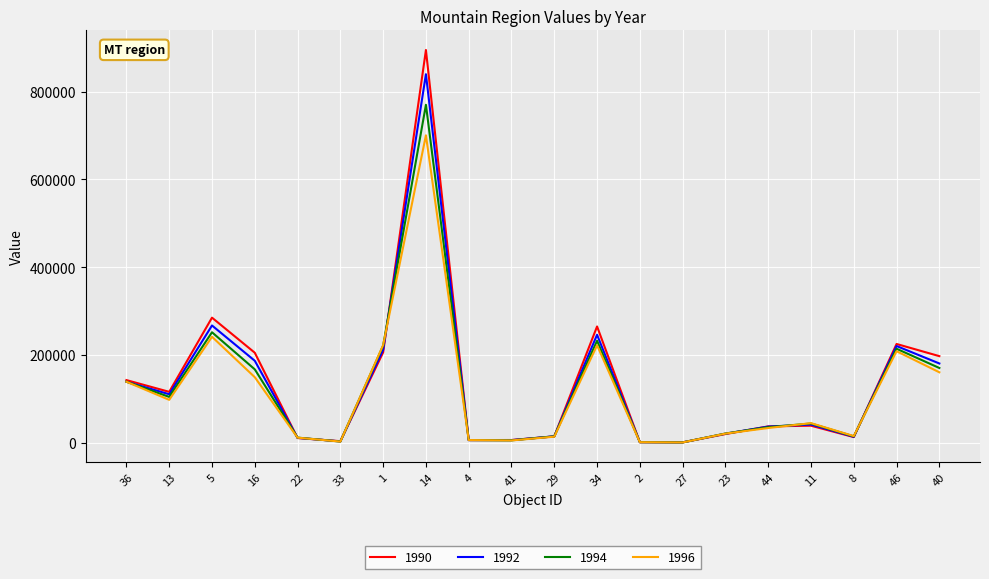

Rank the series by their maximum value, from lowest to highest.

1996, 1994, 1992, 1990